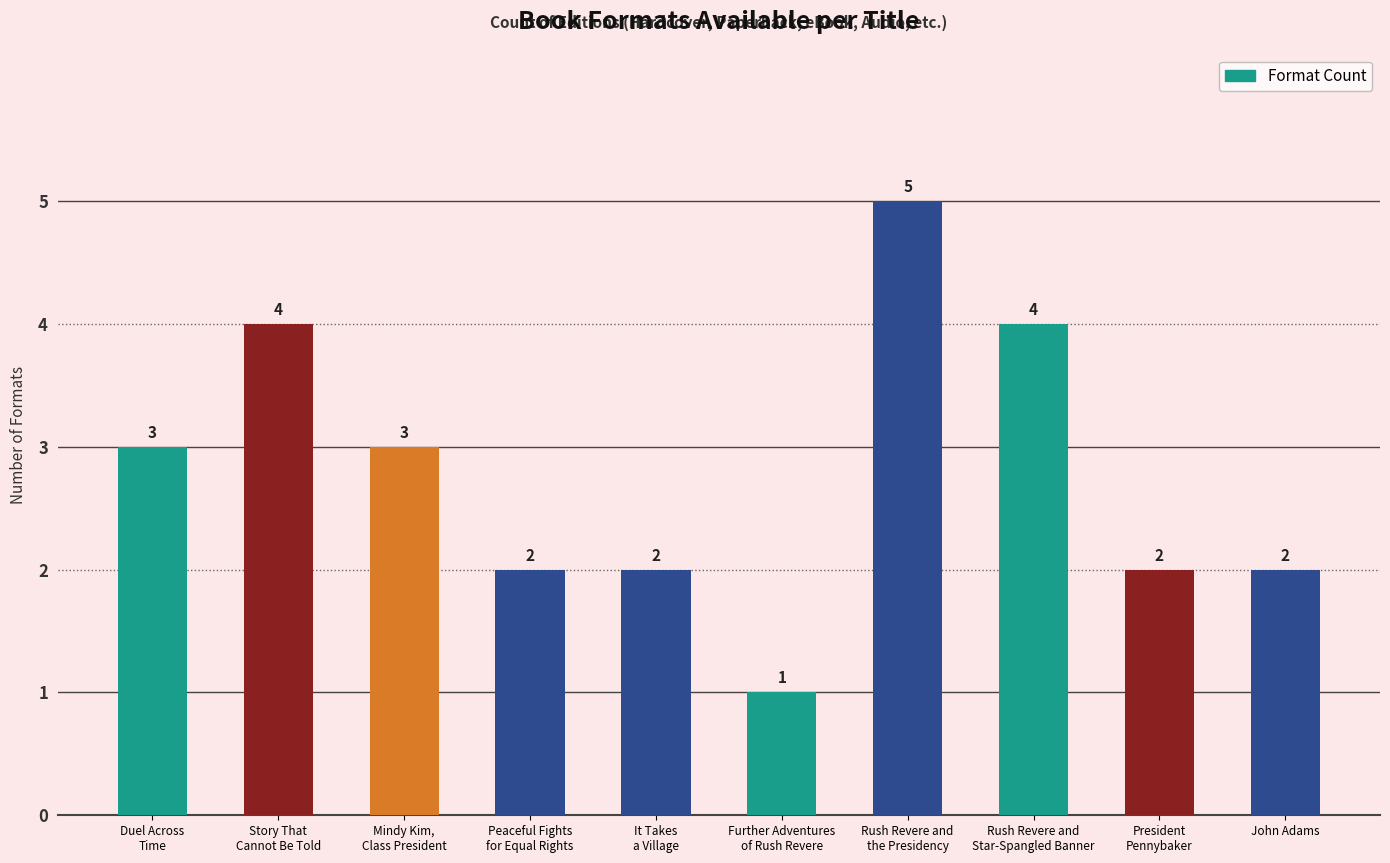

Reading left to right, extract all data points from this chart.

Duel Across
Time=3	Story That
Cannot Be Told=4	Mindy Kim,
Class President=3	Peaceful Fights
for Equal Rights=2	It Takes
a Village=2	Further Adventures
of Rush Revere=1	Rush Revere and
the Presidency=5	Rush Revere and
Star-Spangled Banner=4	President
Pennybaker=2	John Adams=2